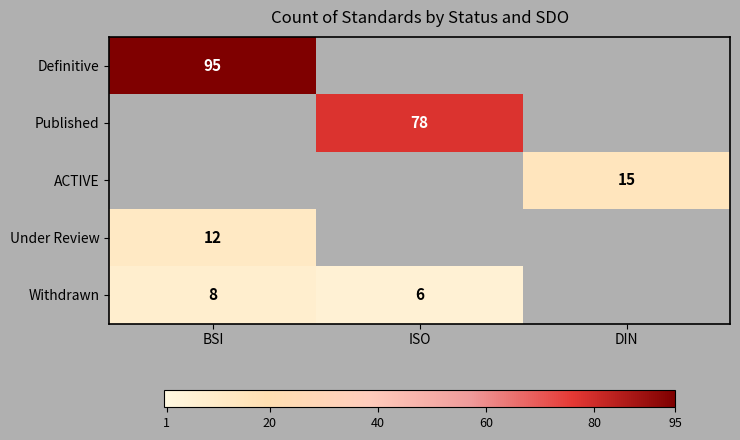

The Under Review series shows 12 at BSI. True or false?

True